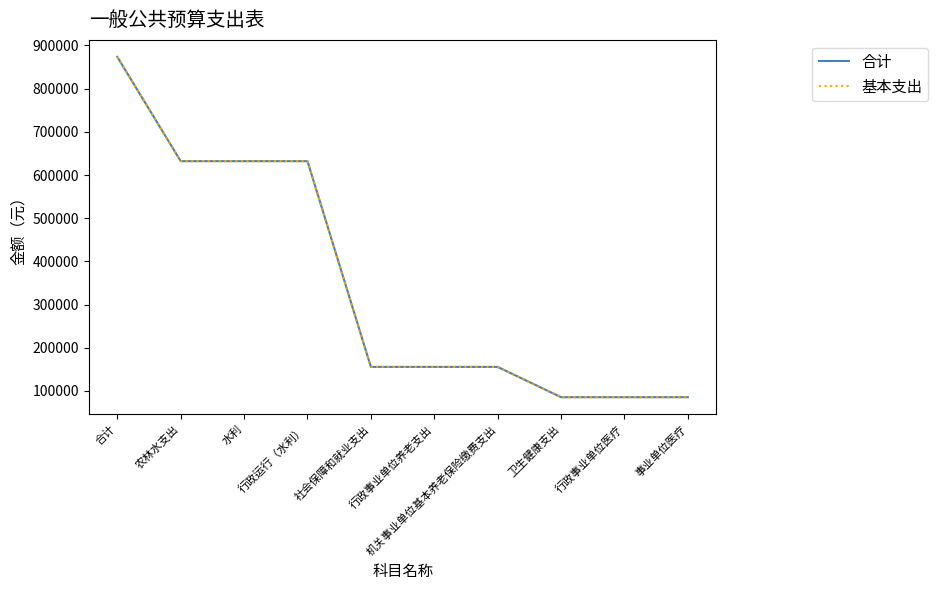

Does the chart display data point markers on the line(s)?

No